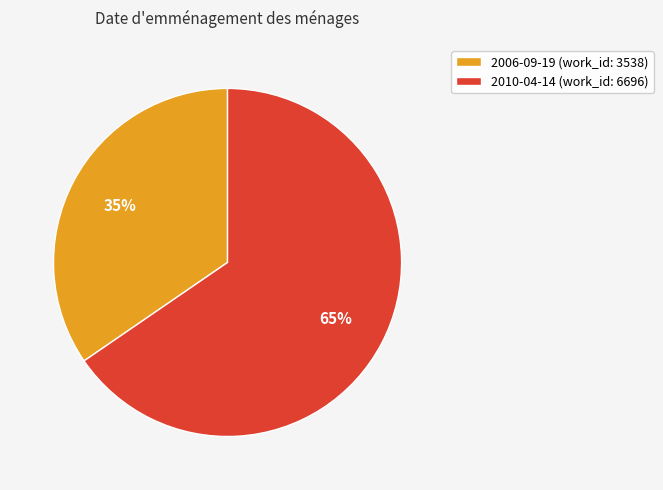

Which category has the smallest portion of the pie?

2006-09-19